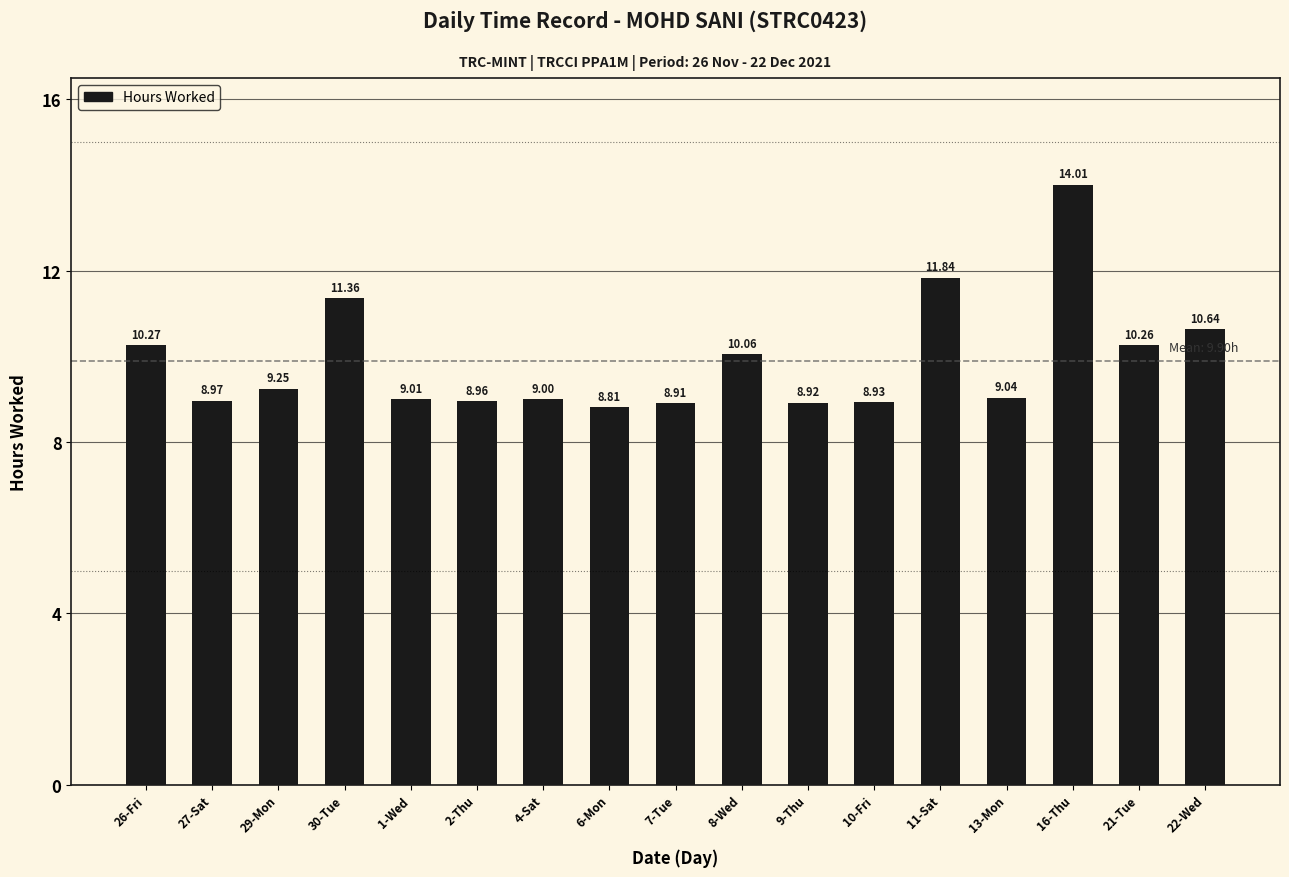

True or false: the data shows 8.9 at 9-Thu.

True